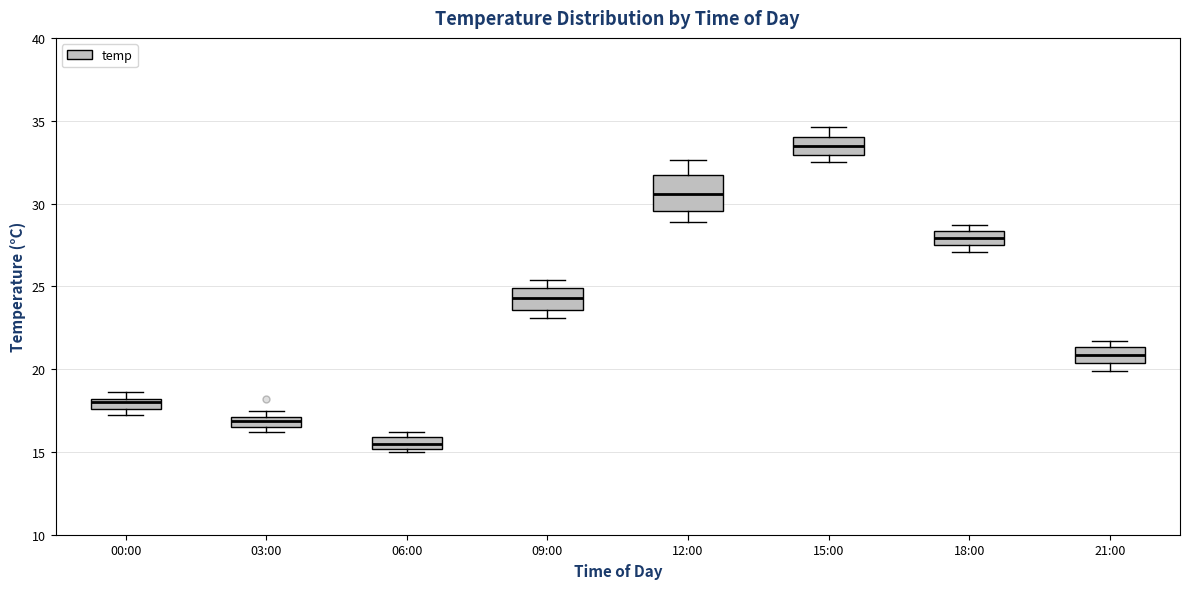

Which box's median line is the highest?

15:00